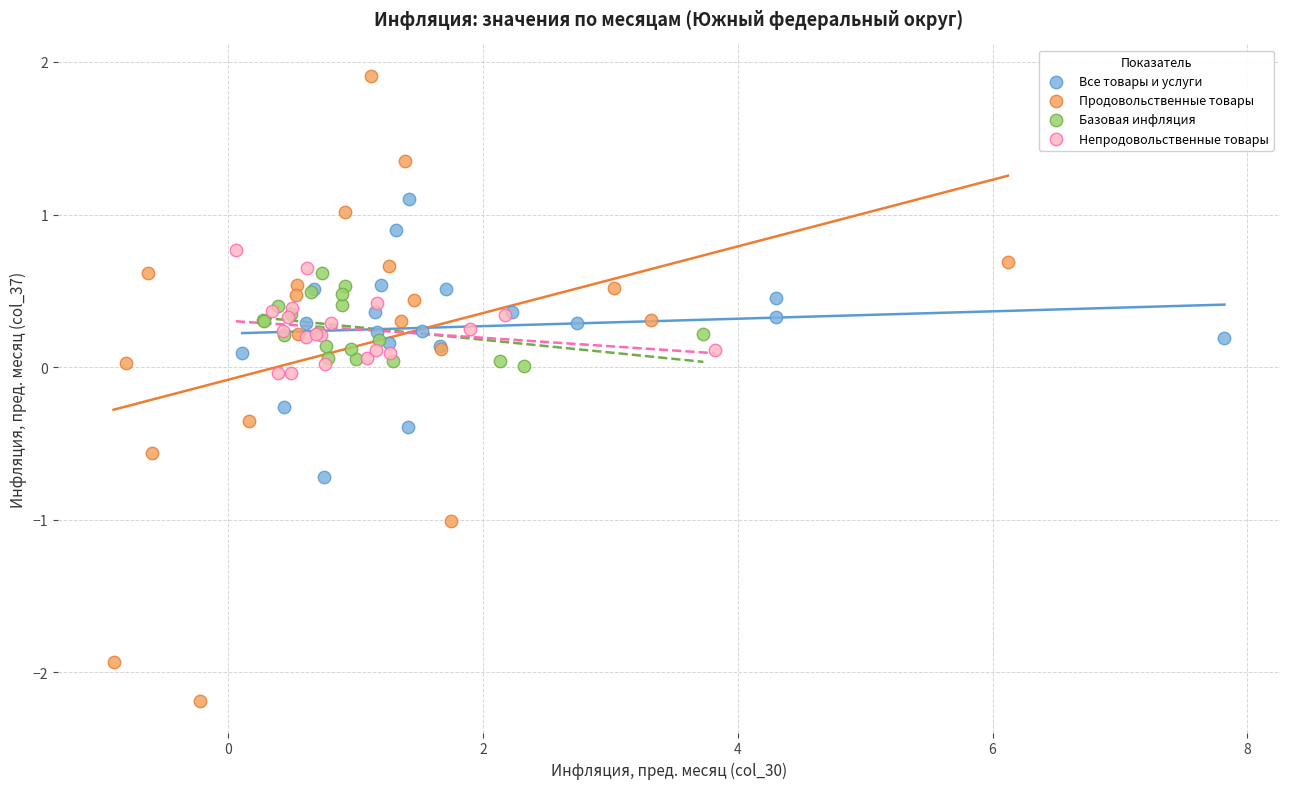

Which series has the widest spread of Y values?

Продовольственные товары